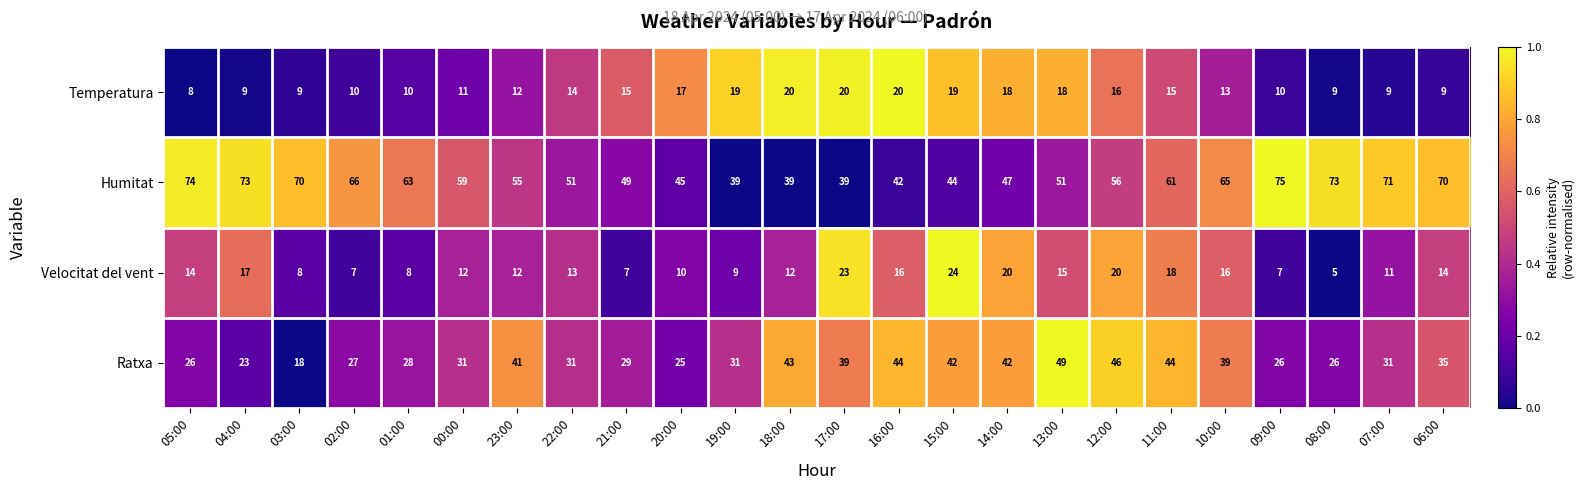

What is the difference between the Velocitat del vent values at 17:00 and 09:00?

16